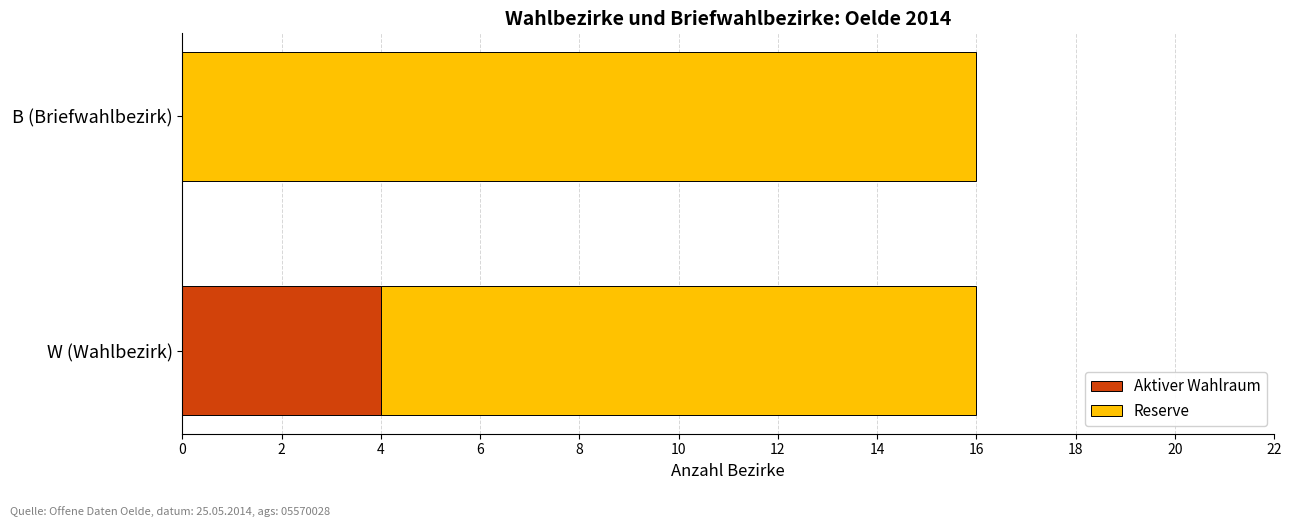

What is the total value across all series at B (Briefwahlbezirk)?

16